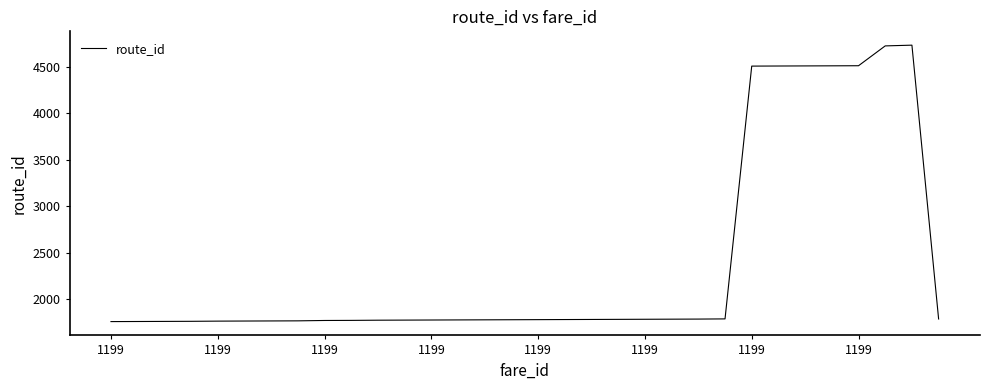

What is the minimum value shown in the chart?

1762